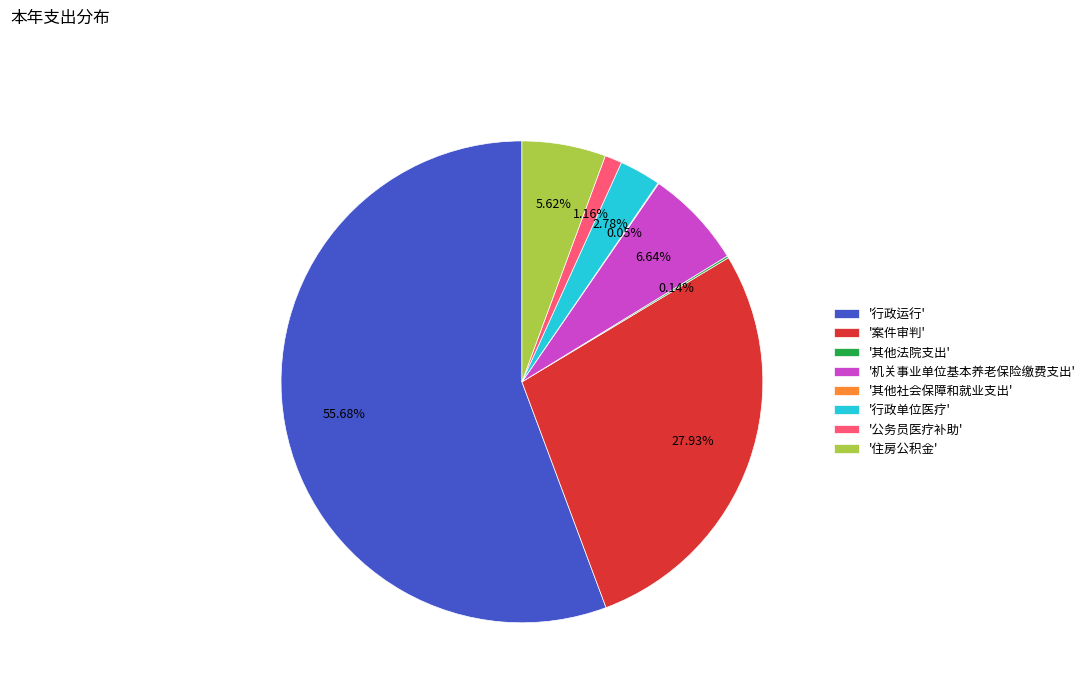

Which slice represents more than half of the pie?

'行政运行'